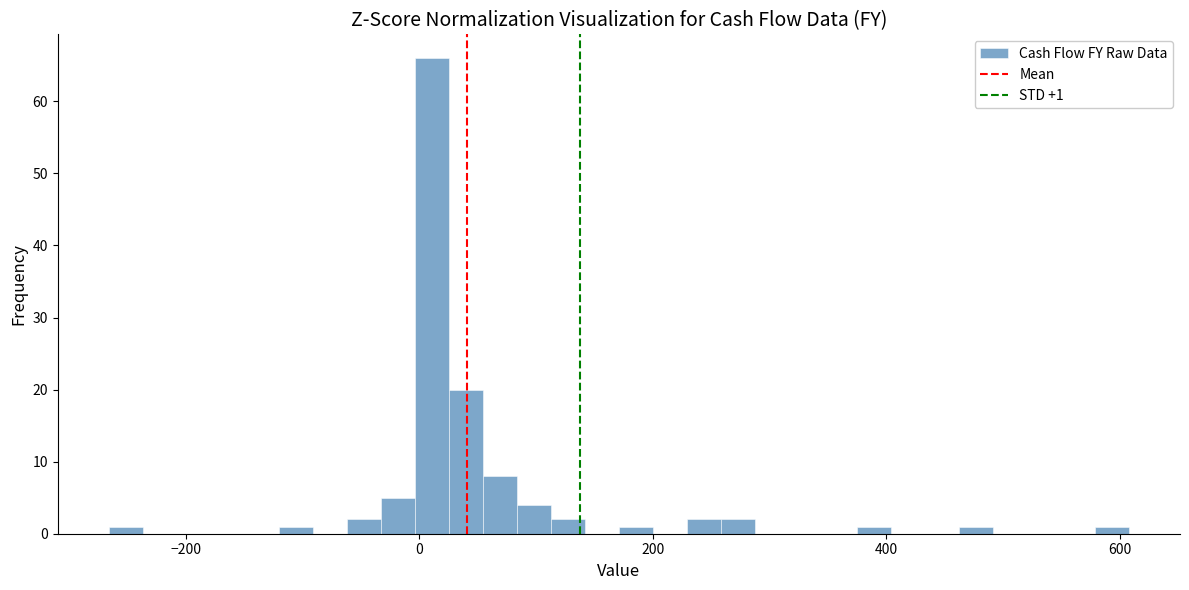

Read against the x-axis, roughly where is the centre of the tallest bar?

20